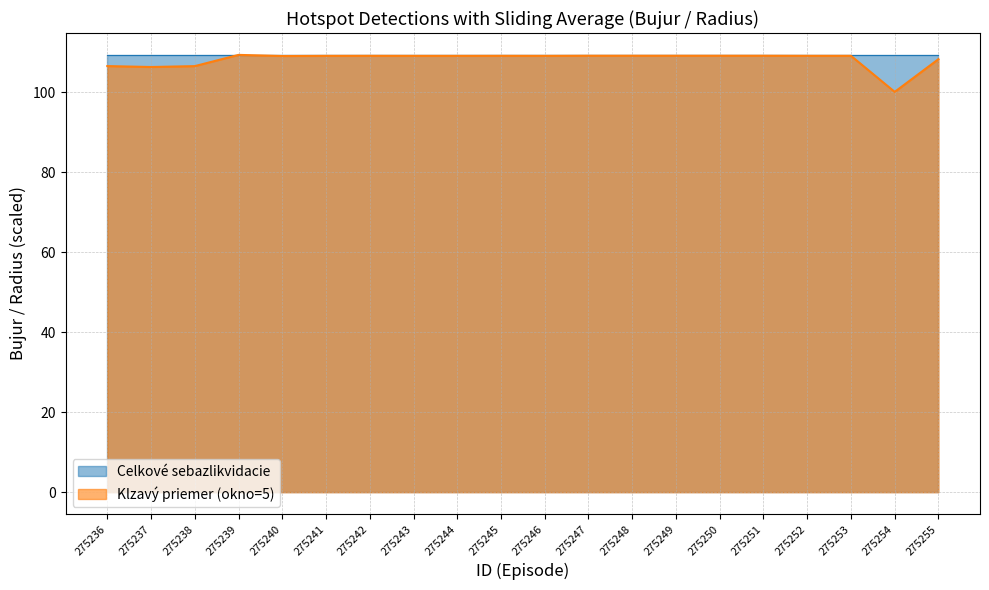

The chart shows a value of 49.3 at 275248. True or false?

False